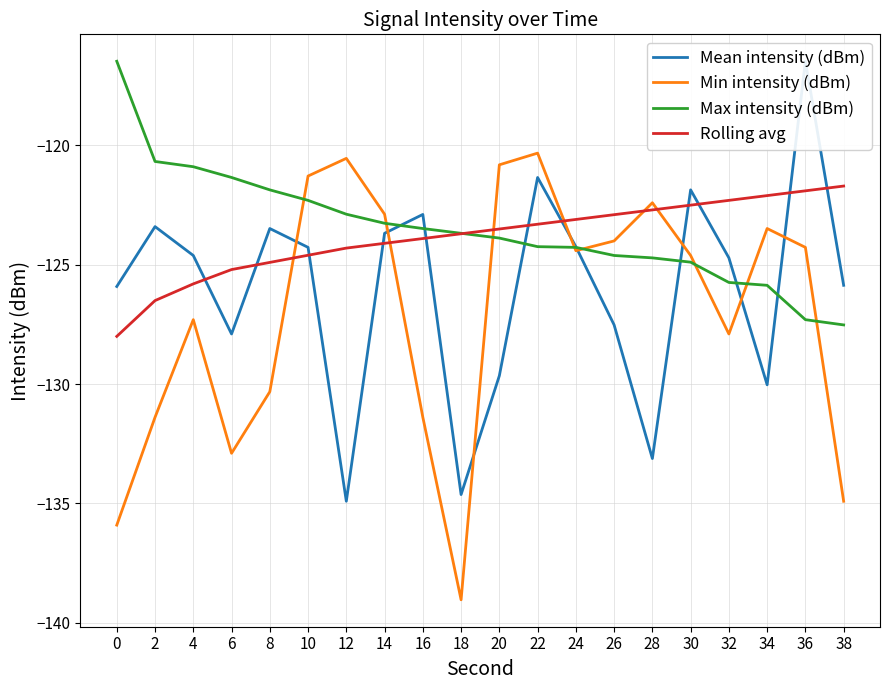

What is the value of the Mean intensity (dBm) point at the 11th from the left?

-129.7